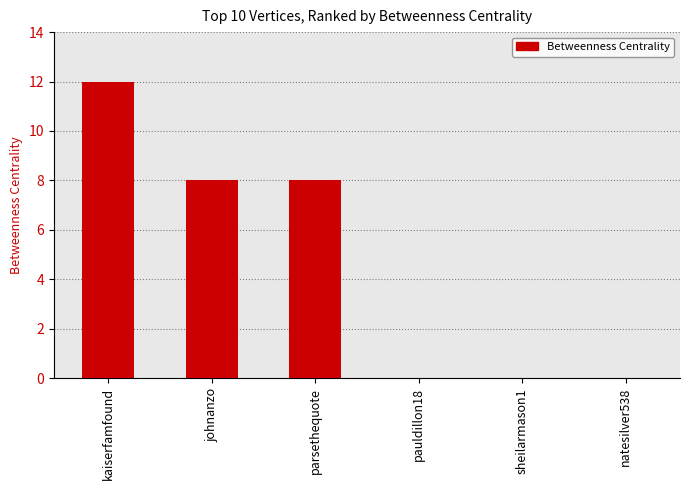

What is the maximum value shown in the chart?

12